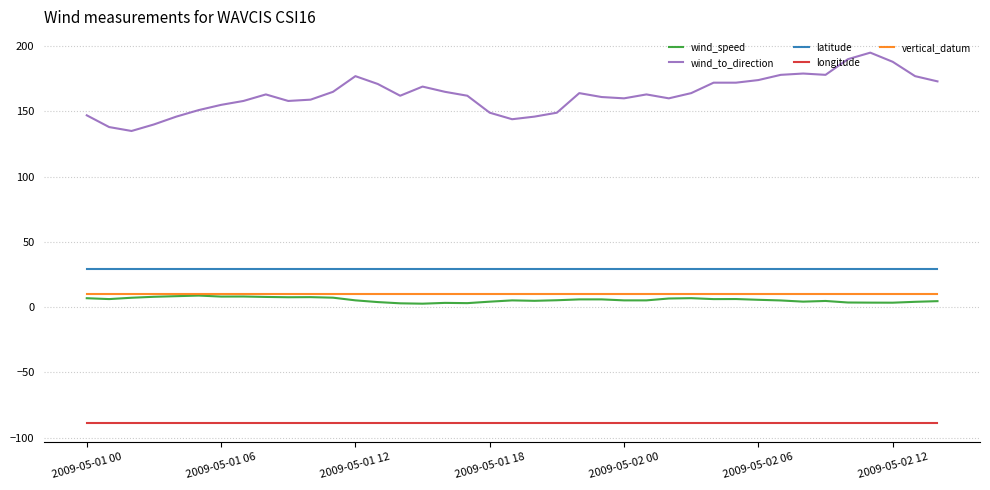

What is the highest value of the latitude series?

29.4